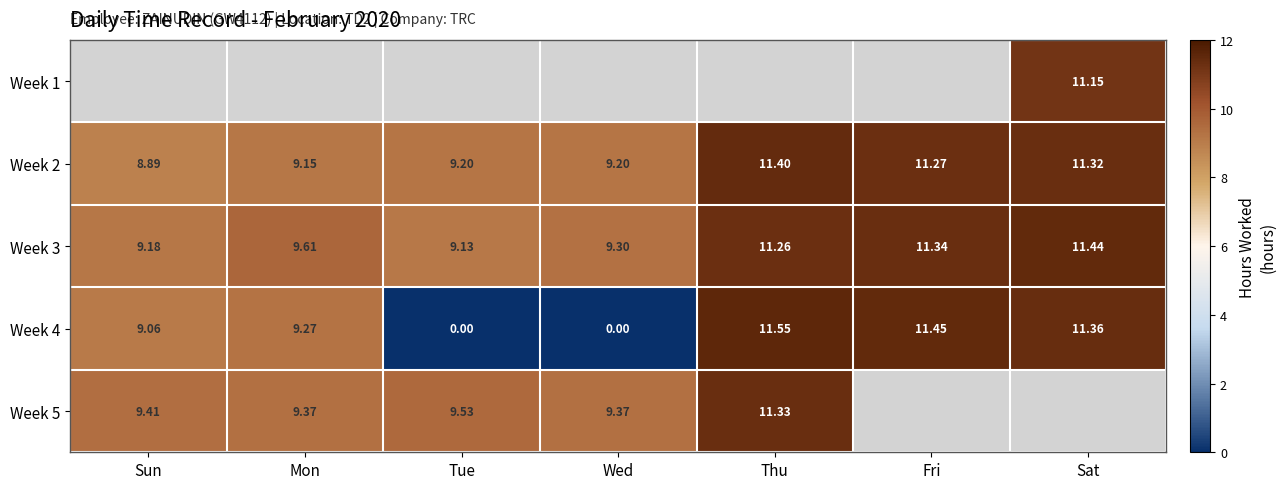

How many series are shown in this chart?

5